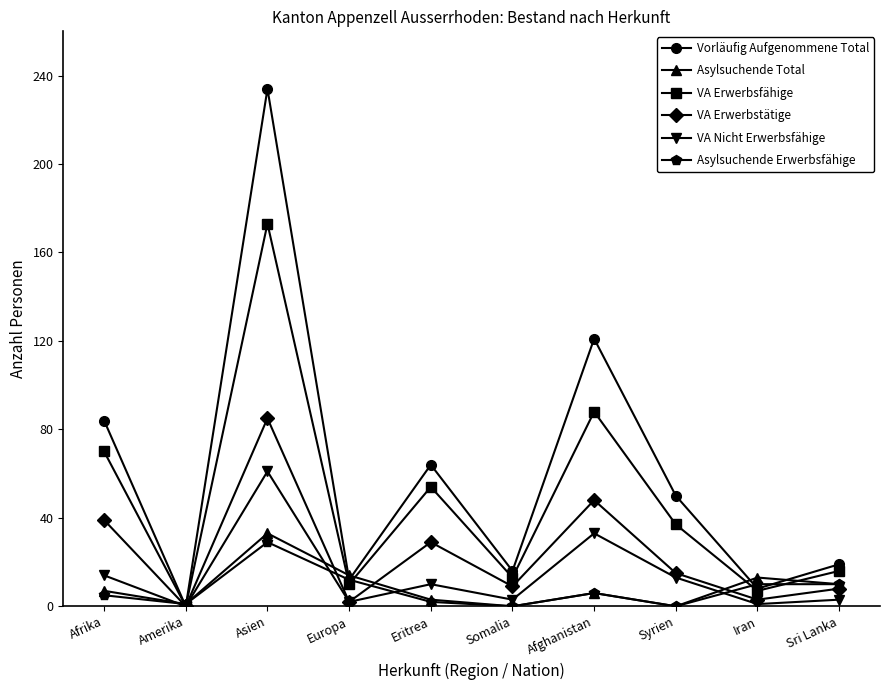

Which series has the widest spread of values?

Vorläufig Aufgenommene Total